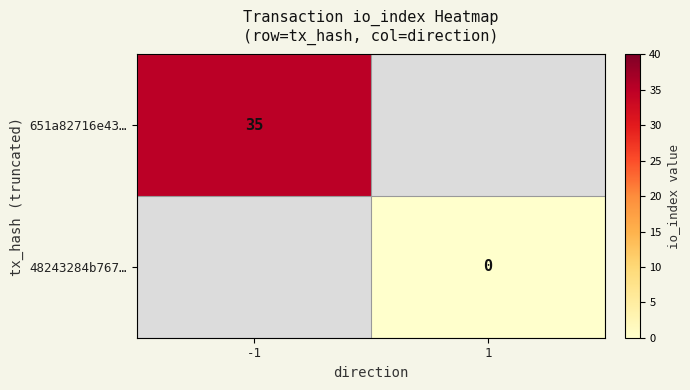

Is it true that 651a82716e43… equals 35 at -1?

True